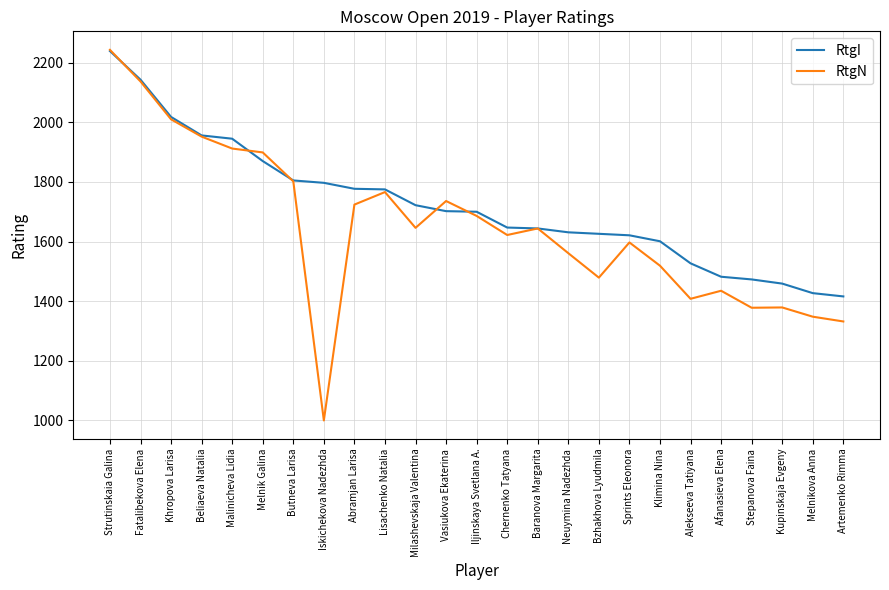

Is it true that RtgN equals 1519 at Klimina Nina?

True